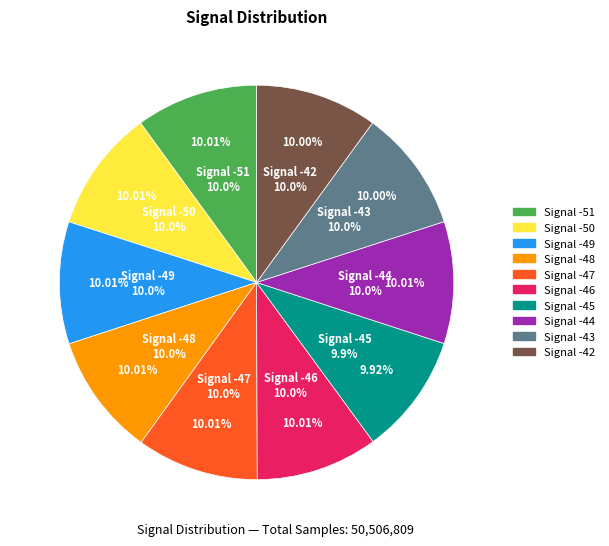

How many segments does this pie chart have?

10